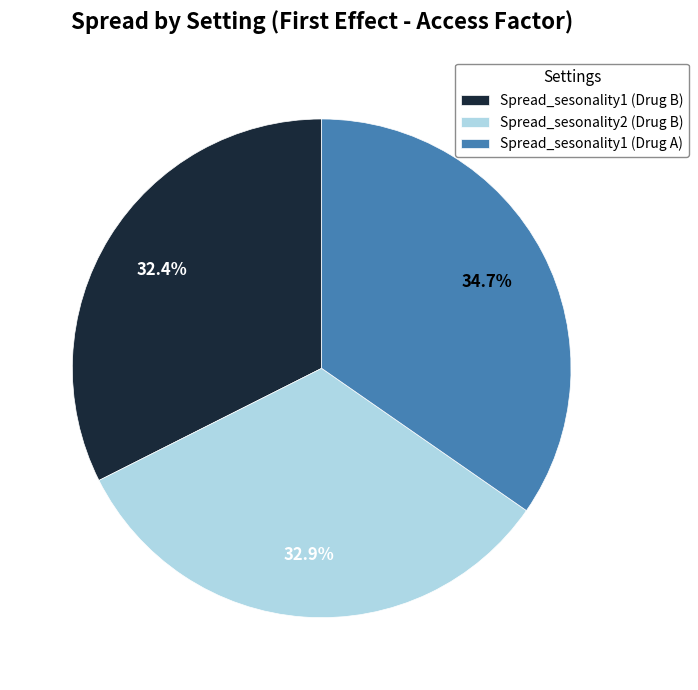

How many slices are in this pie chart?

3